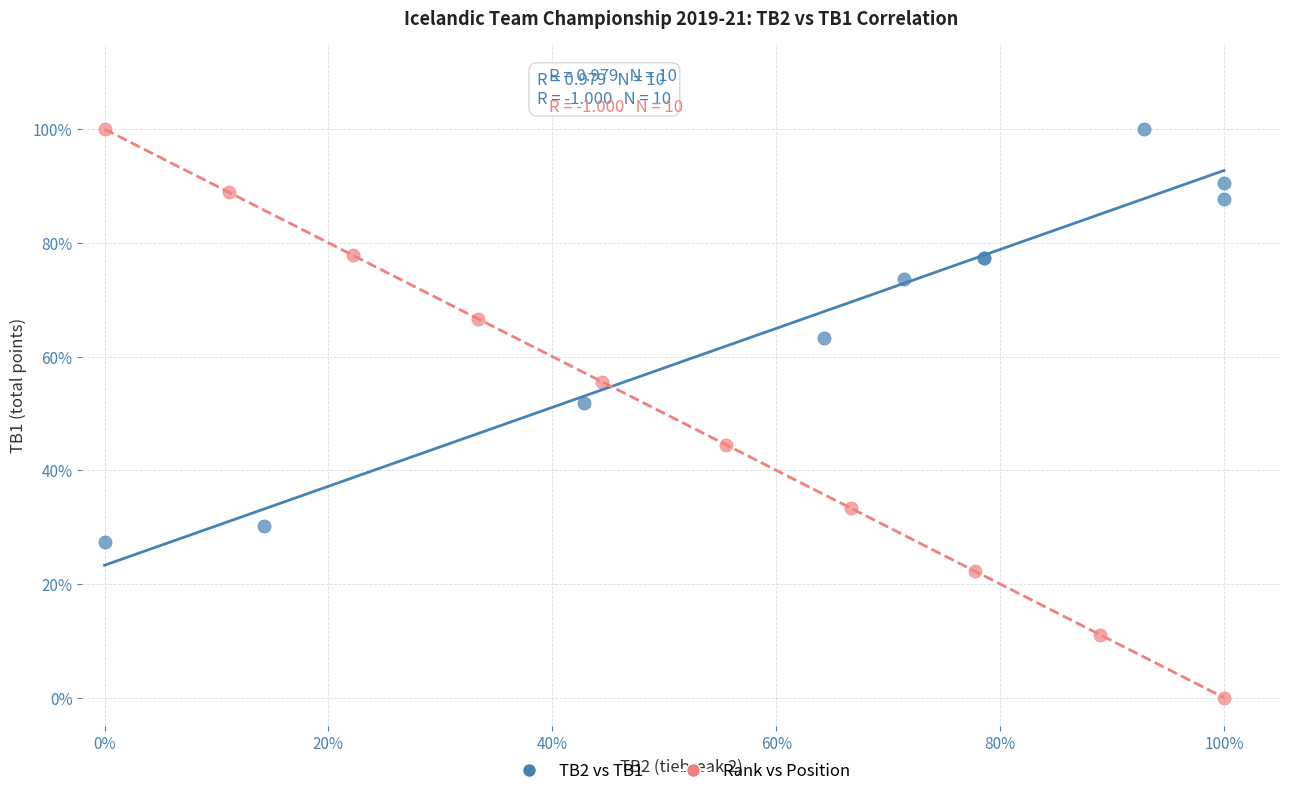

What are all the series names shown in the legend?

TB2 vs TB1, Rank vs Position